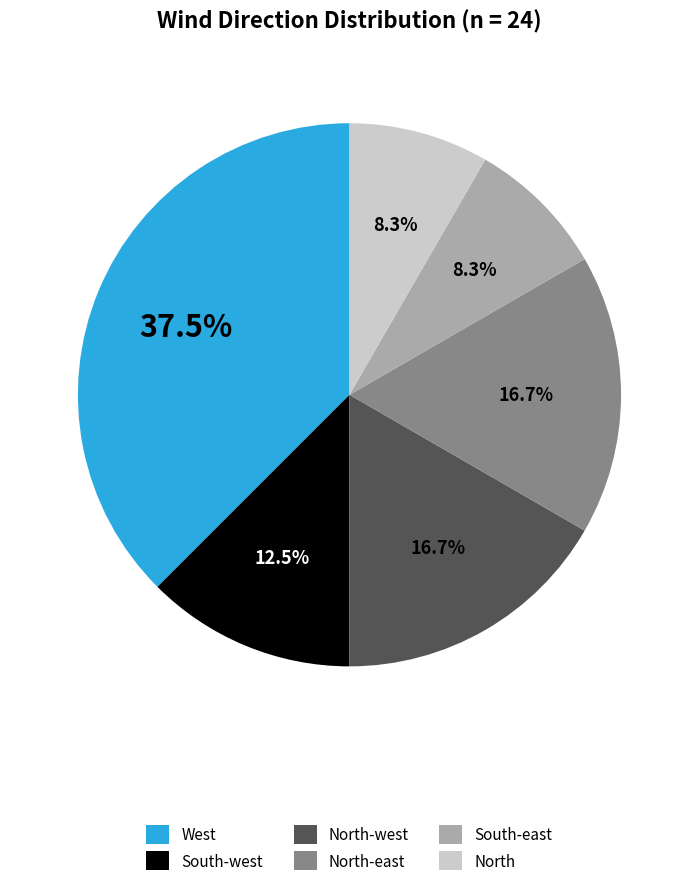

Is there any slice that represents more than half of the pie?

No